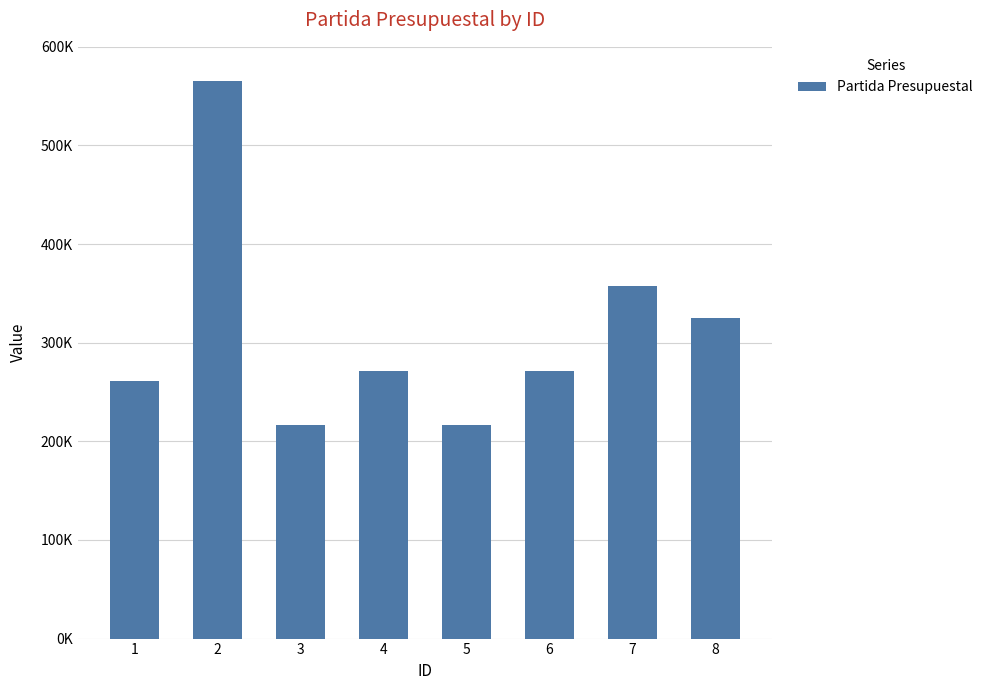

Are the bars horizontal?

No